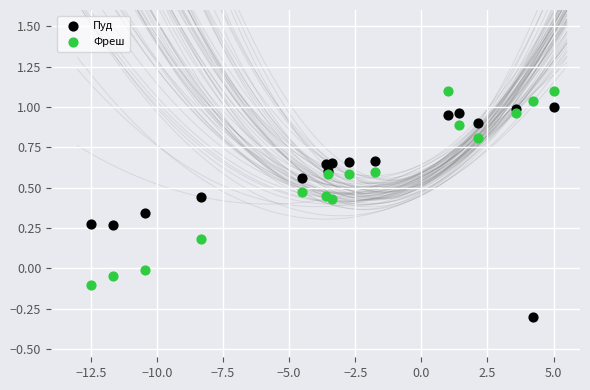

What is the X range (max minus min) for the scatter plot?

17.5